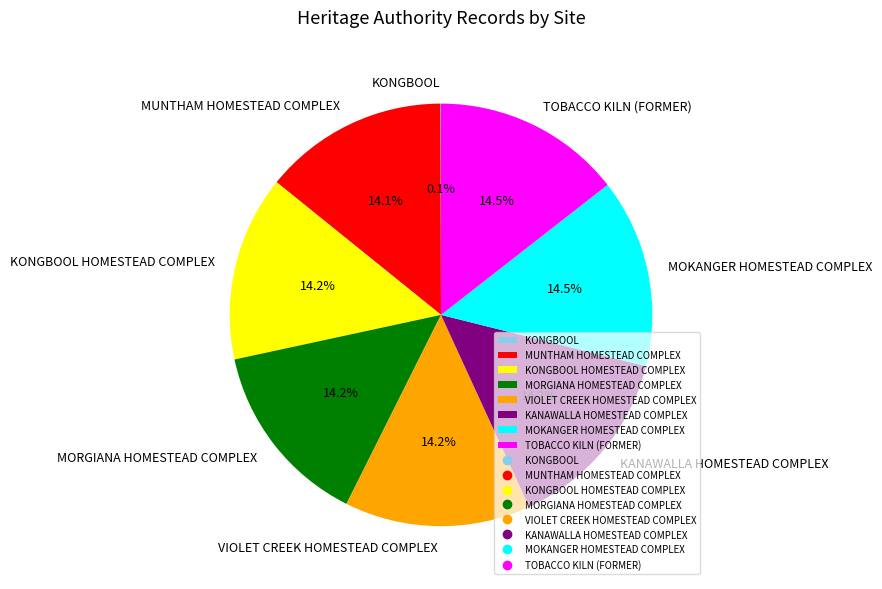

Does KANAWALLA HOMESTEAD COMPLEX represent more than half of the total?

No